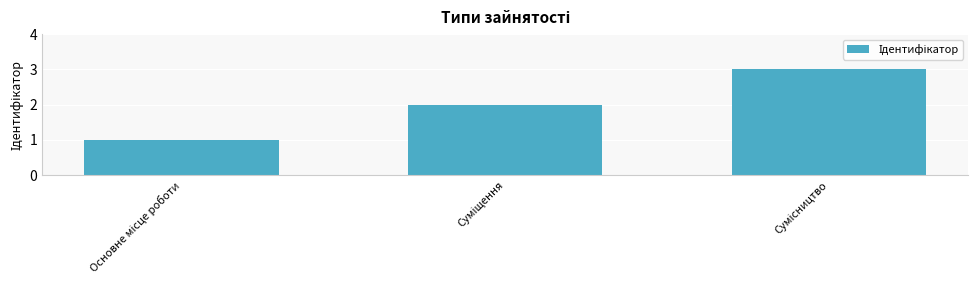

Does the chart contain stacked bars?

No